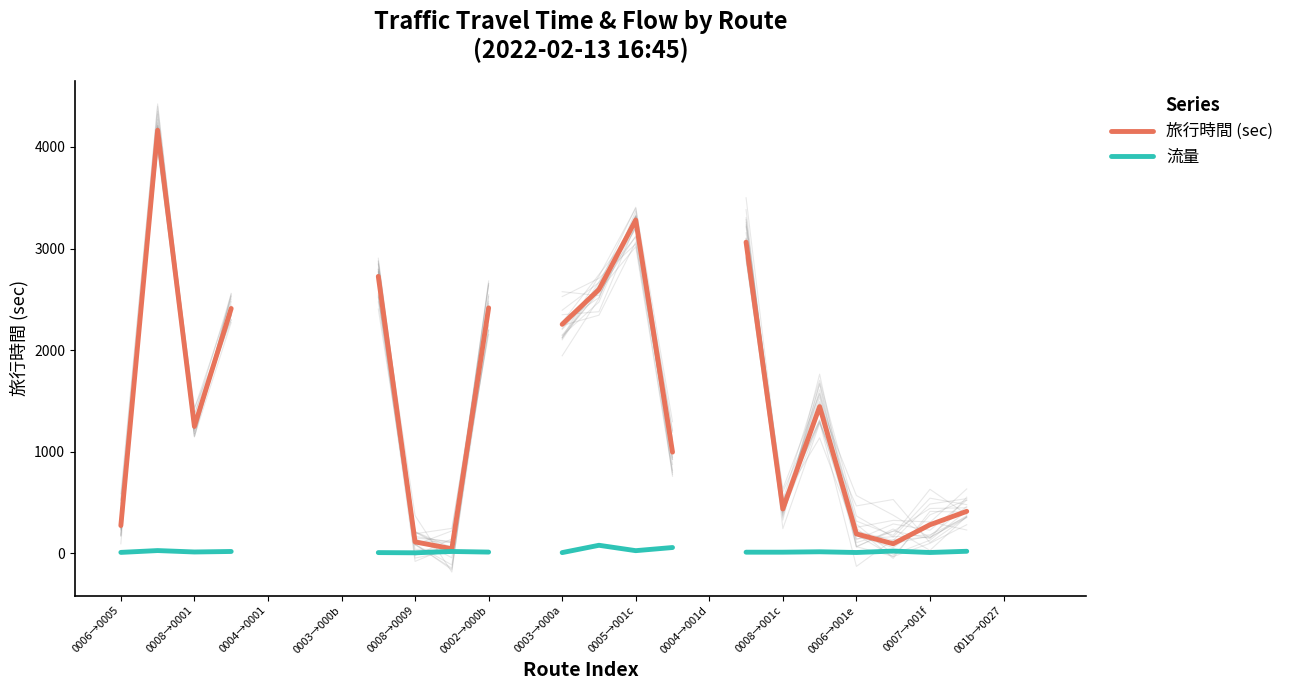

How many data points does each series have?

26